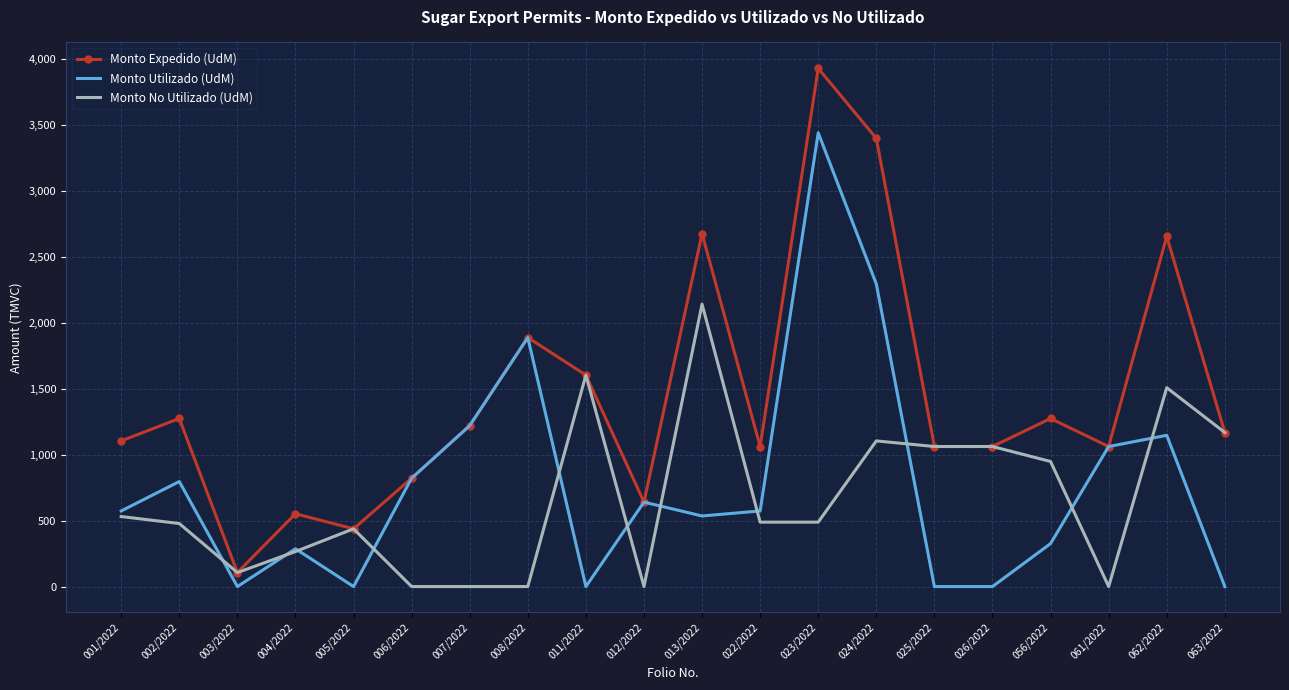

What is the difference between the highest and lowest values at 008/2022?

1887.0